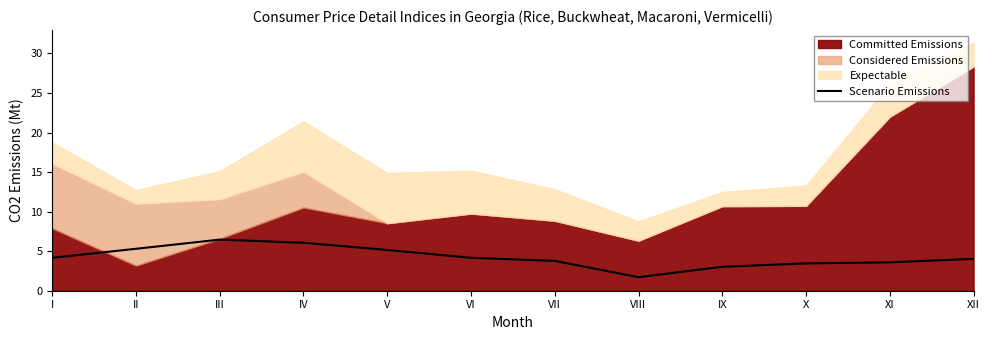

Is it true that Scenario Emissions equals 4.1 at IX?

False